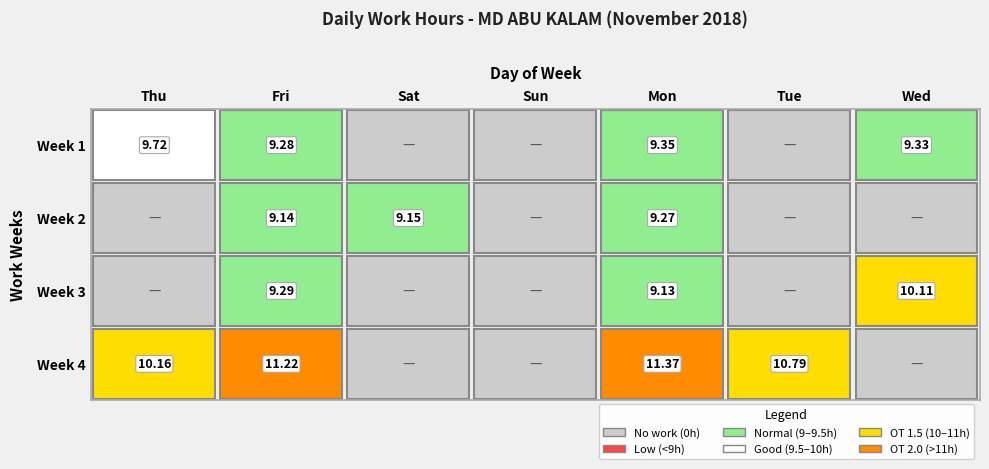

At which category is the sum across all series the highest?

Mon